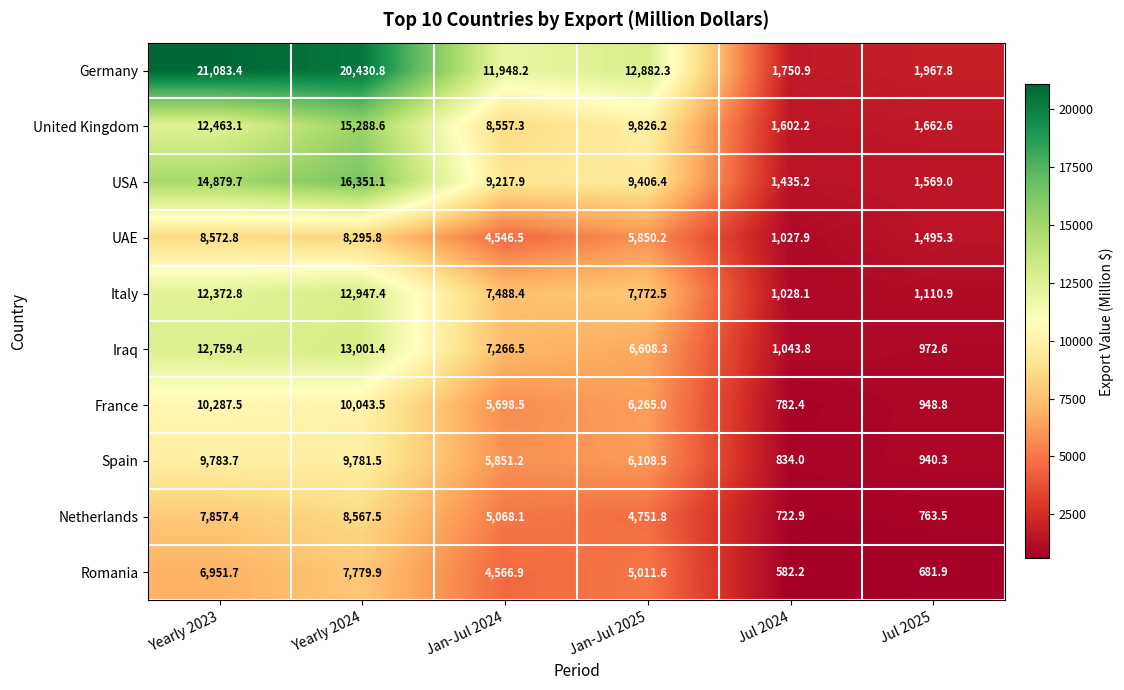

Is it true that USA equals 16351.1 at Yearly 2024?

True